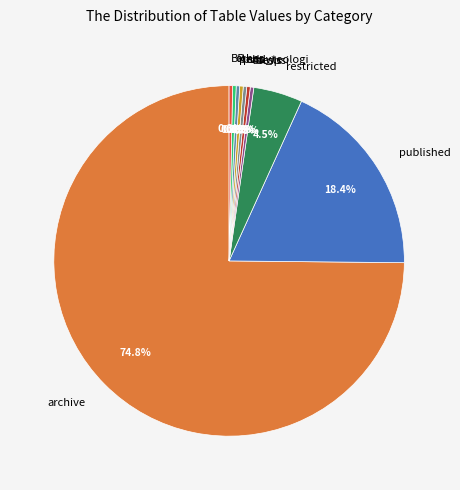

The thesis slice represents 0% of the pie. True or false?

True